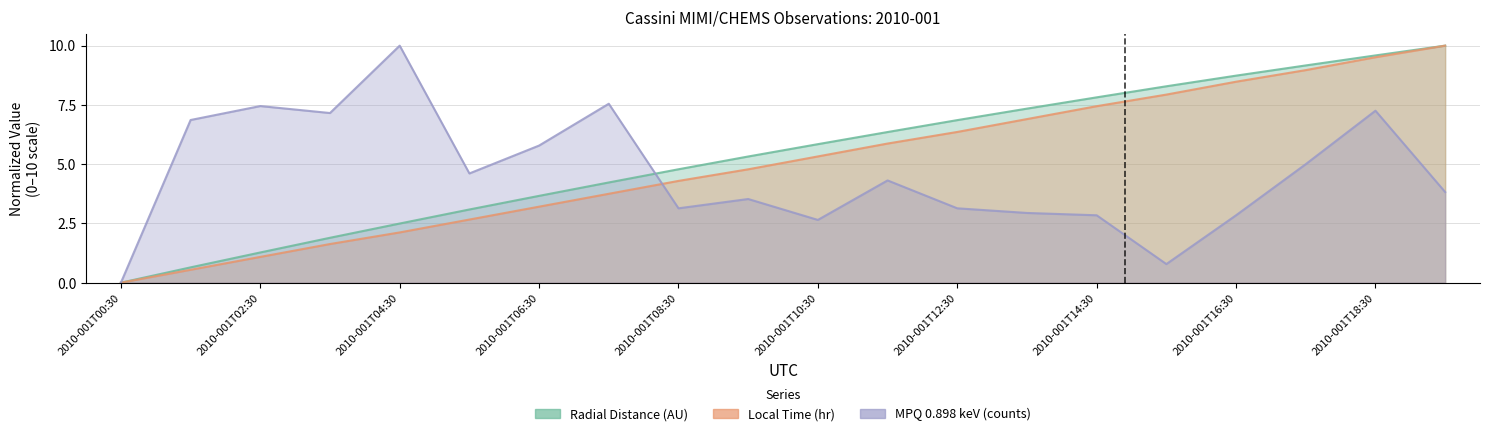

Which series ends up on top after the final intersection of MPQ_0.898 and Local_Time?

Local_Time